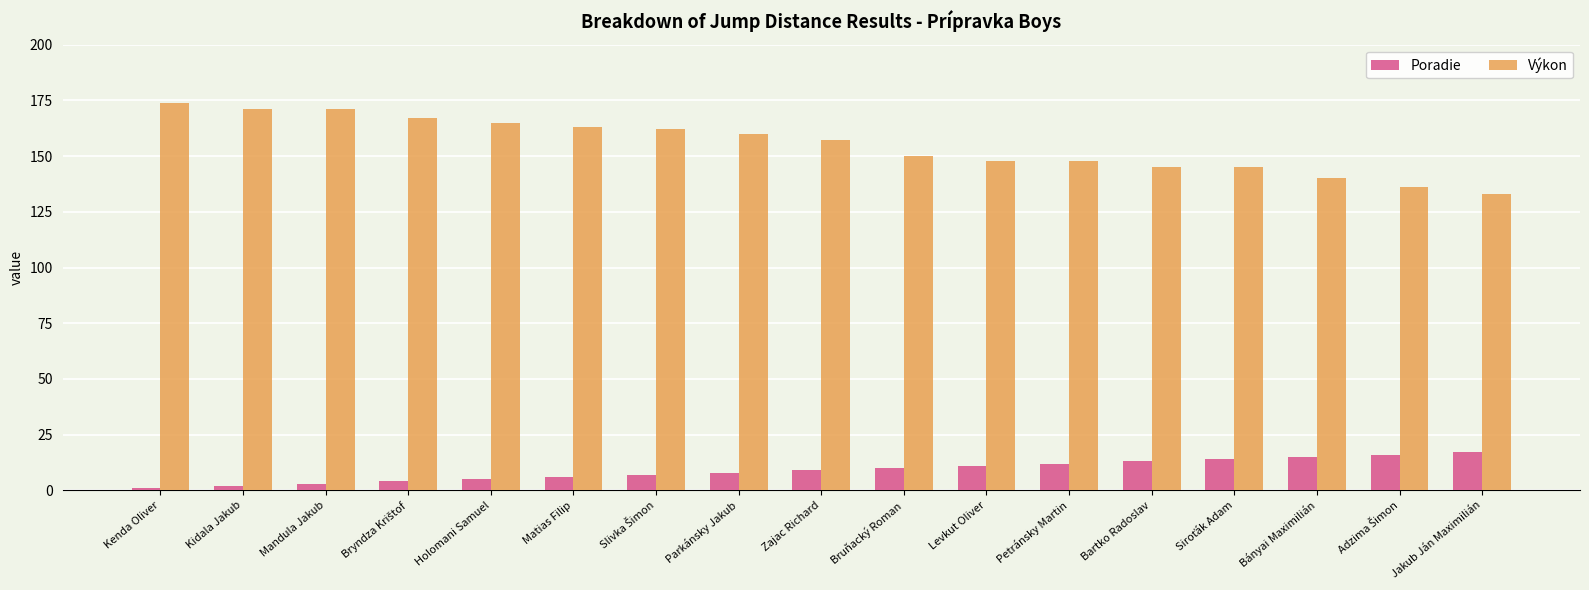

What is the total value across all series at Bányai Maximilián?

155